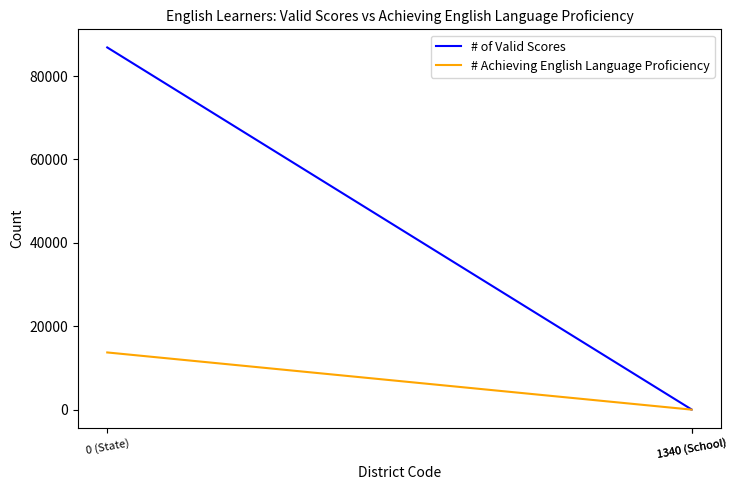

List the series in order of their overall mean, highest first.

# of Valid Scores, # Achieving English Language Proficiency